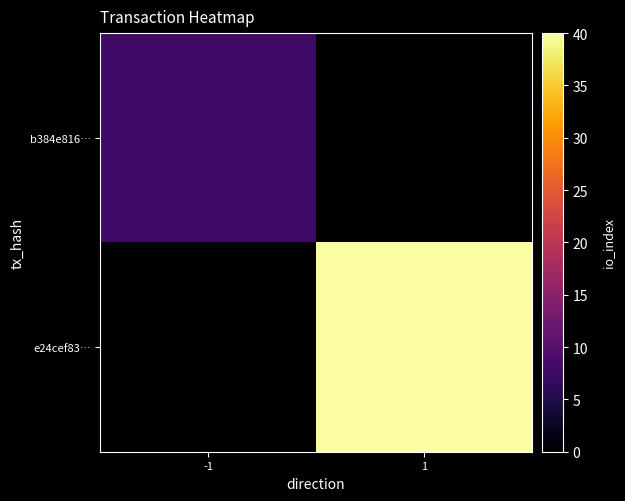

Rank the series at 1 from lowest to highest value.

b384e816…, e24cef83…